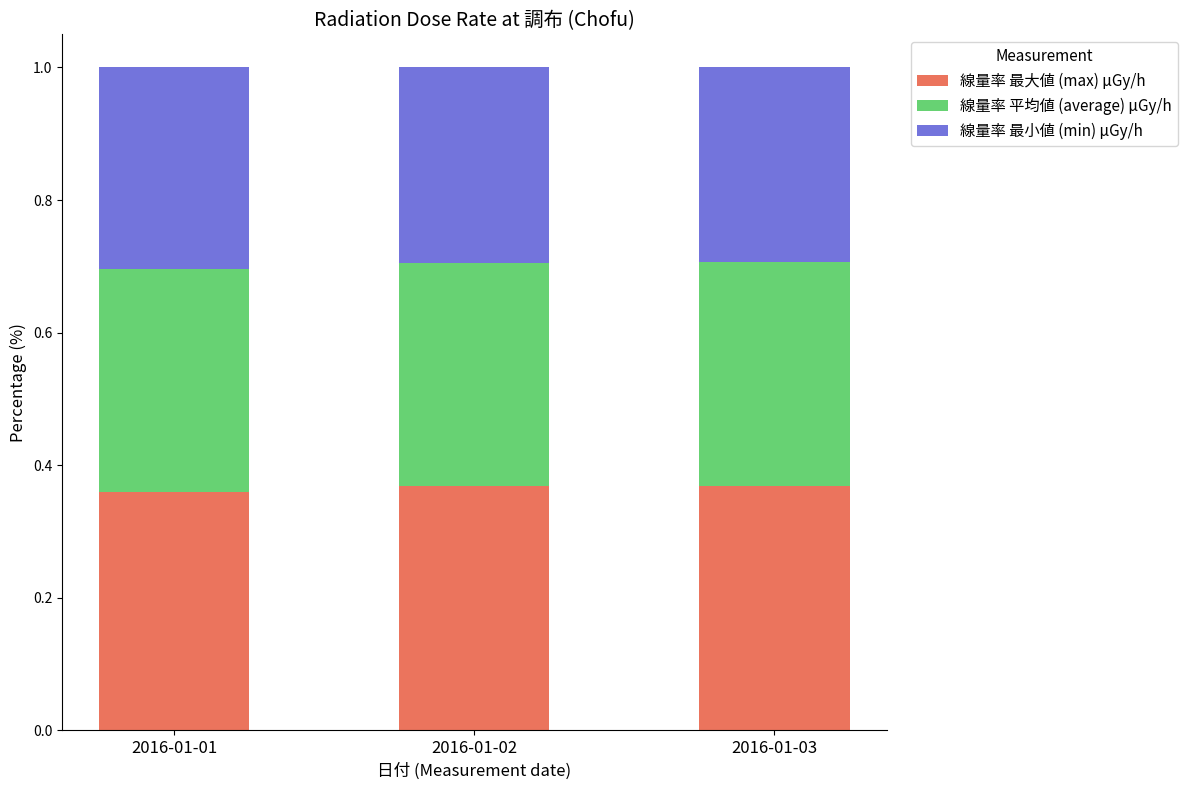

Does the chart contain stacked bars?

Yes